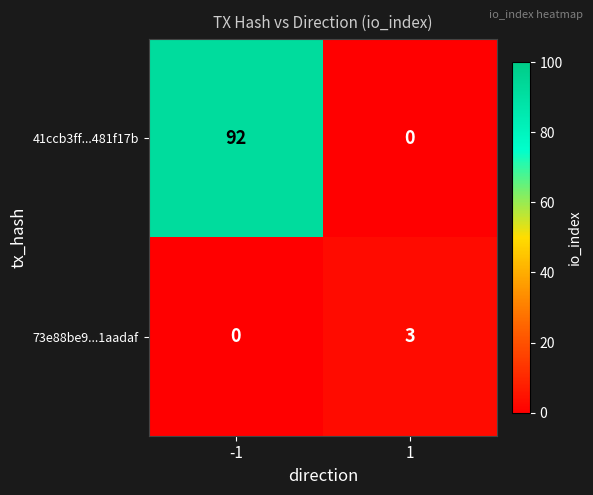

At -1, list the series in order from smallest to largest.

73e88be9...1aadaf, 41ccb3ff...481f17b